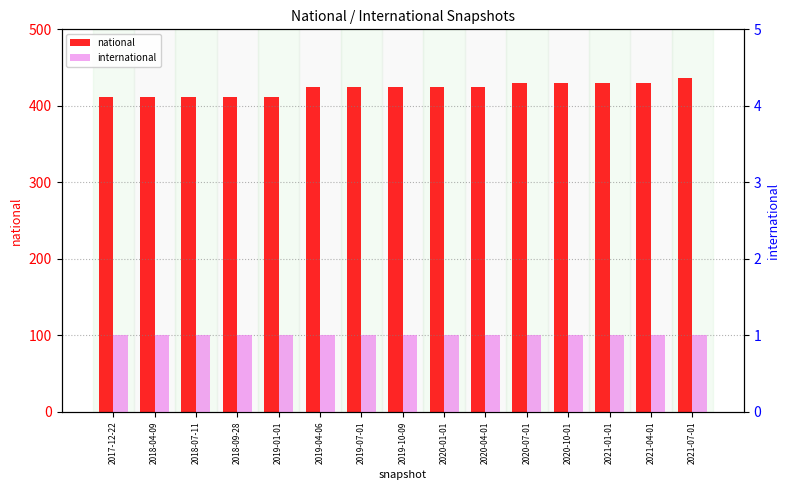

How many bars are there in each group?

2